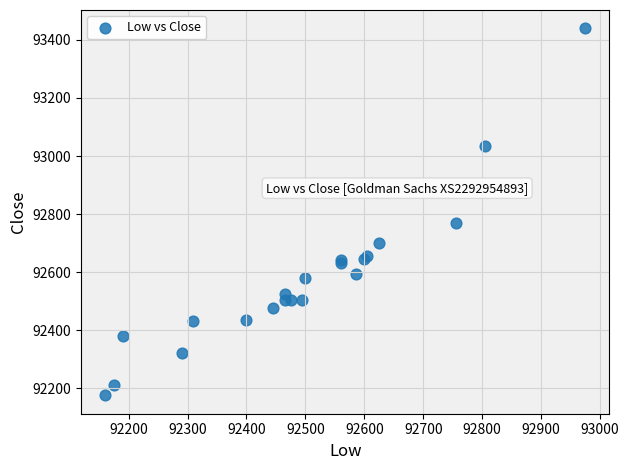

What Y value in the scatter plot is closest to 92807?

92770